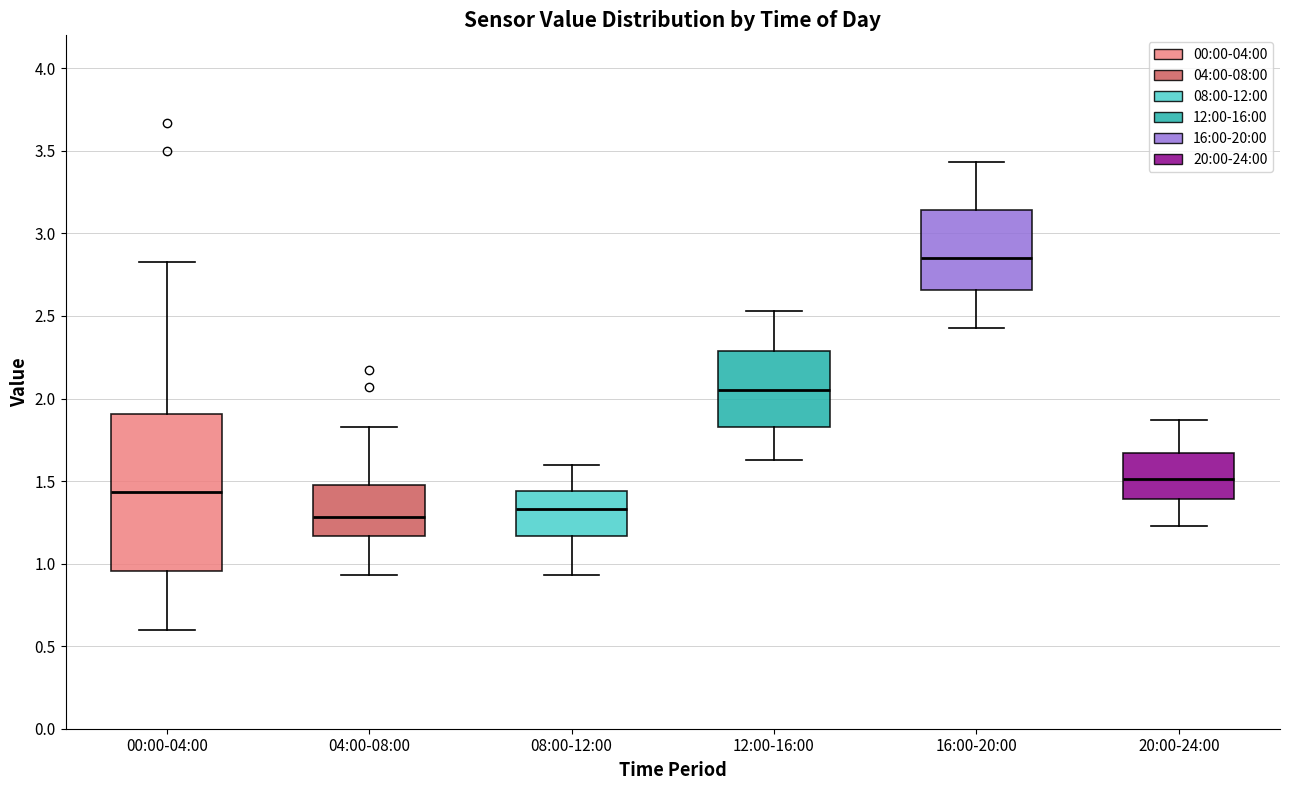

Which box has the highest median line?

16:00-20:00